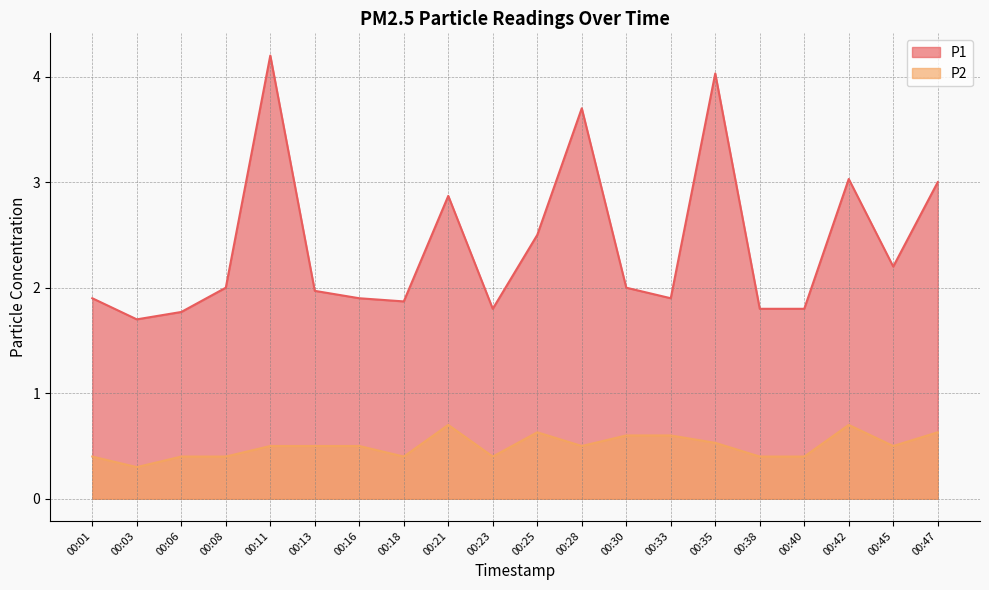

Is the value of P2 at 00:18 greater than the value of P1 at 00:18?

No